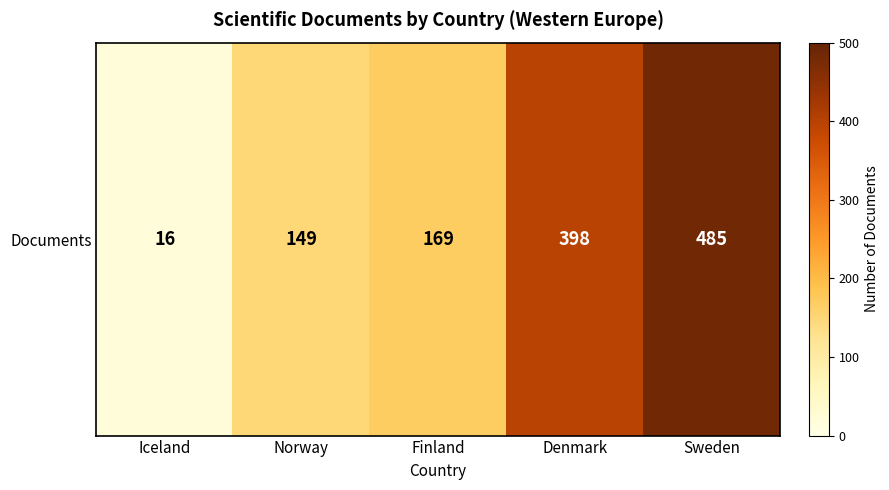

How many data points are less than 169?

2